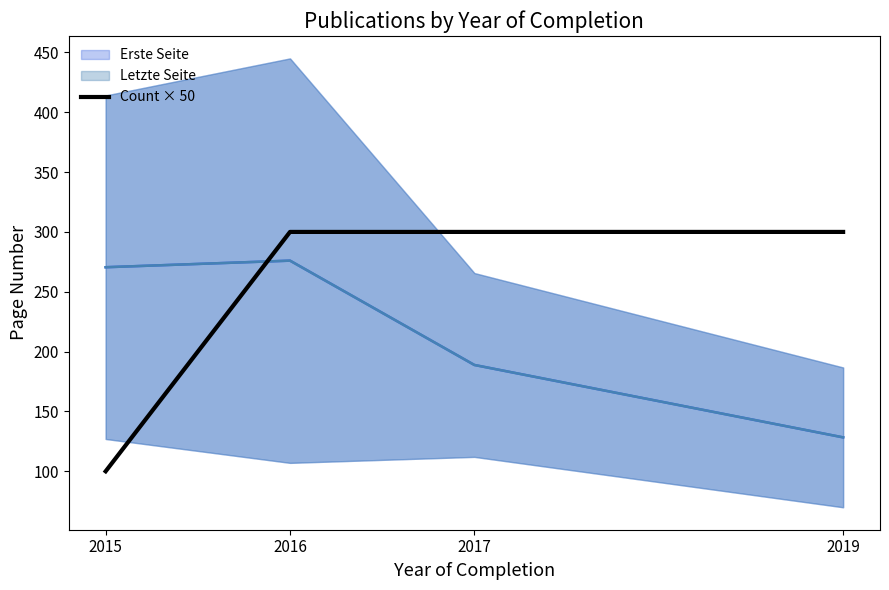

Rank the categories by value from lowest to highest.

2015, 2016, 2017, 2019